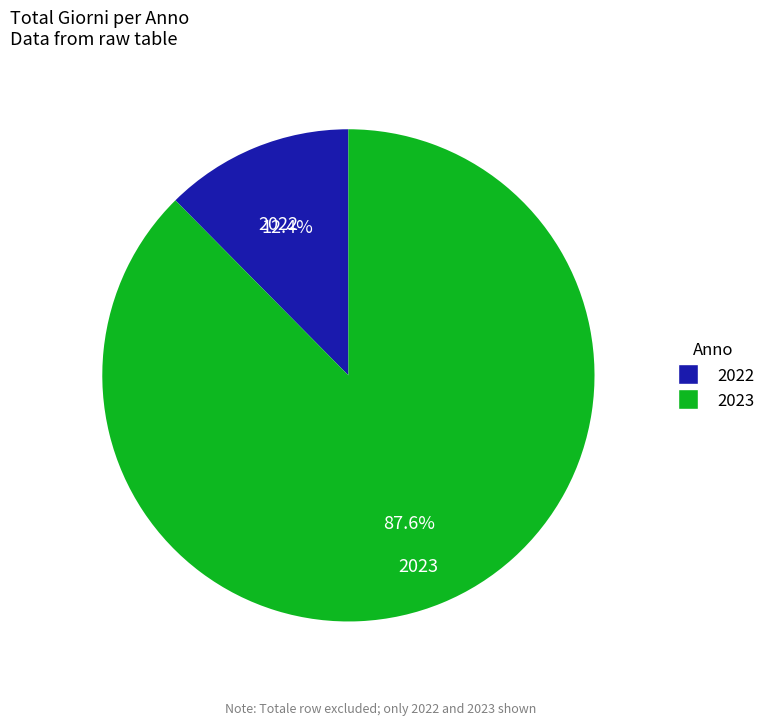

Which category accounts for the majority?

2023